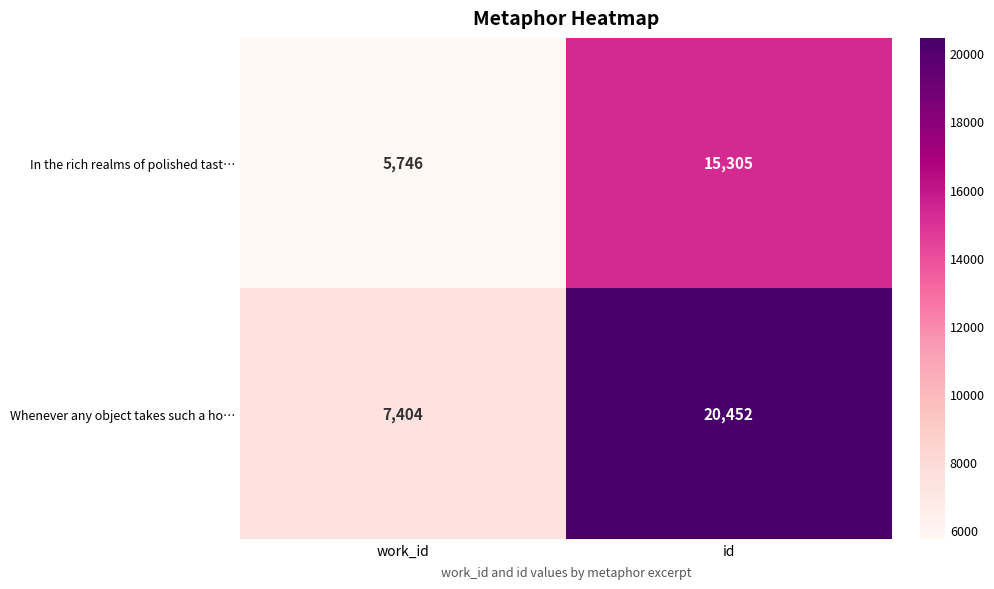

What is the difference between the In the rich realms of polished tast… values at id and work_id?

9559